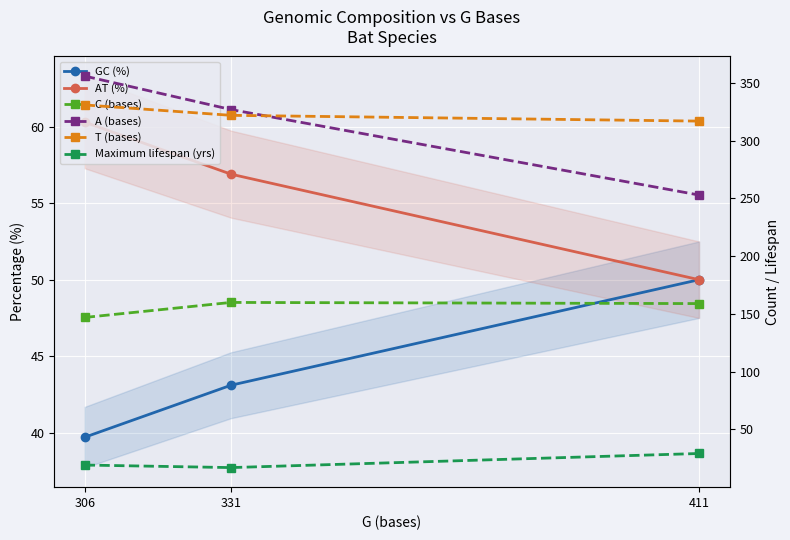

What is the difference between the maximum and minimum values in the GC (%) series?

10.3